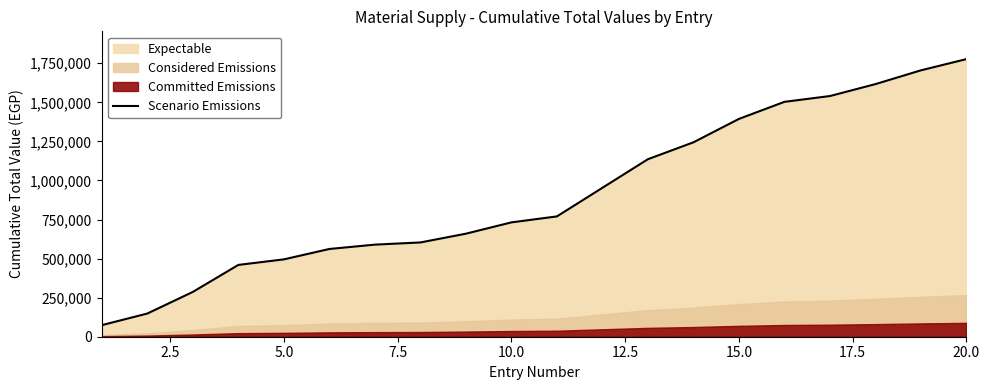

What is the highest value of the Scenario Emissions series?

1776692.0